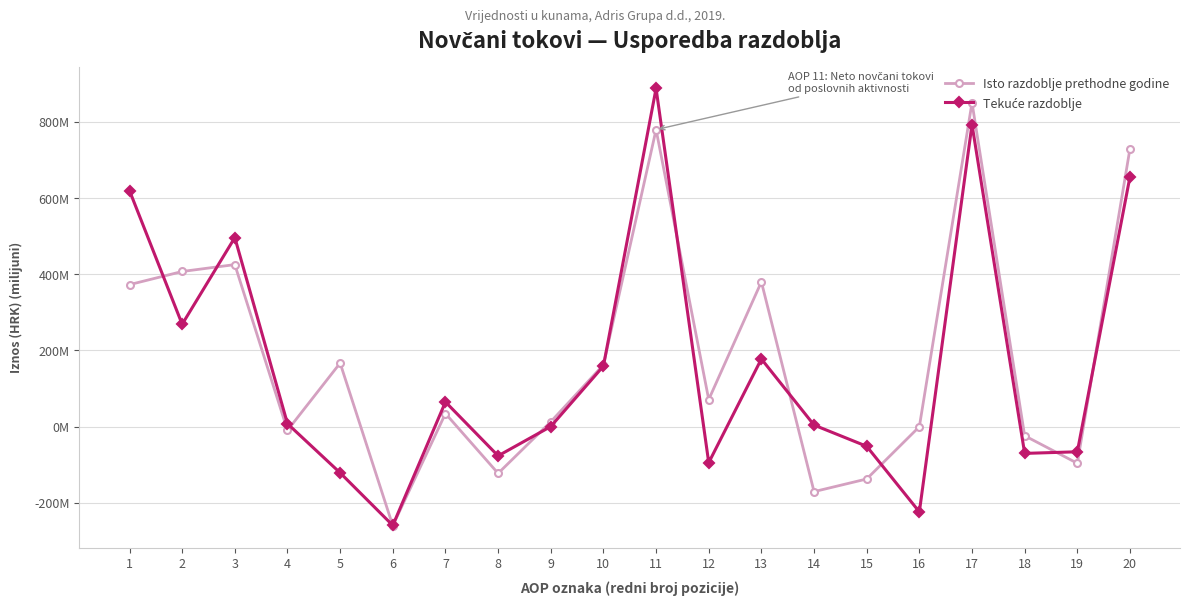

Does the chart have visible grid lines?

Yes